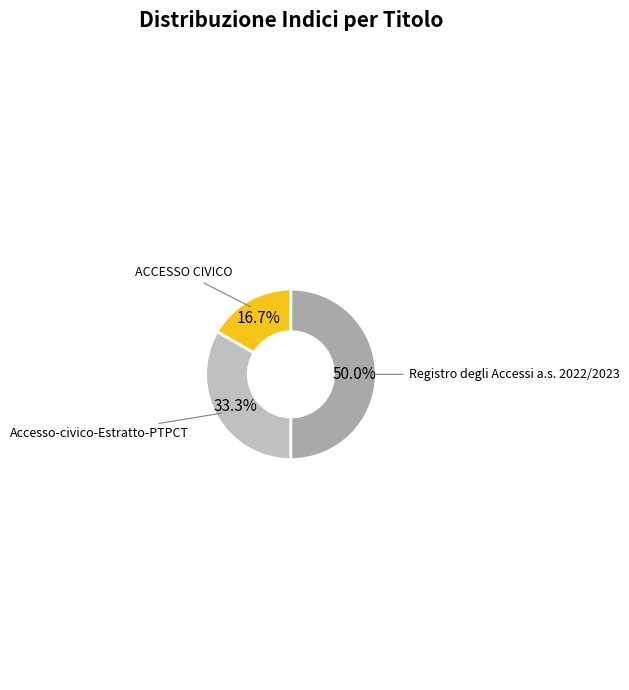

To the nearest percent, what is the average slice percentage?

33%